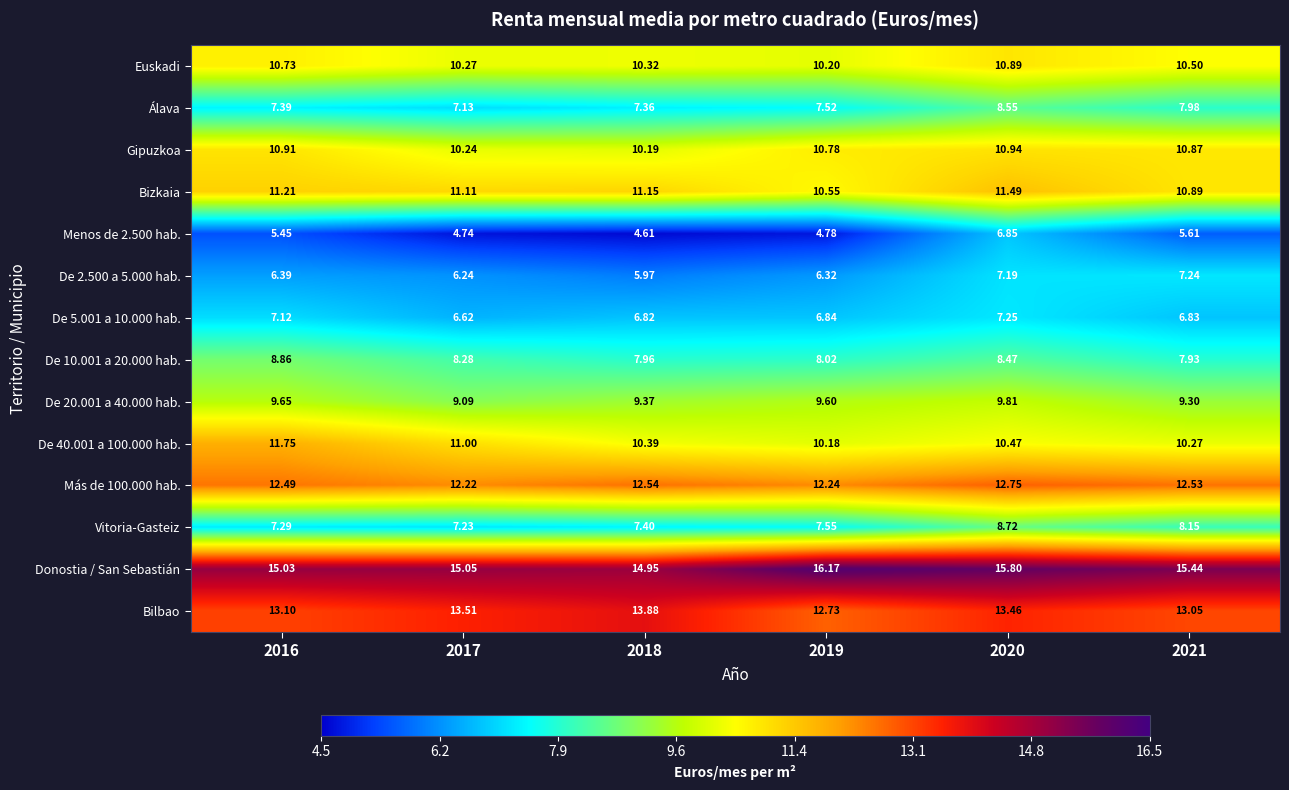

Which series has the largest range (max minus min)?

Menos de 2.500 hab.